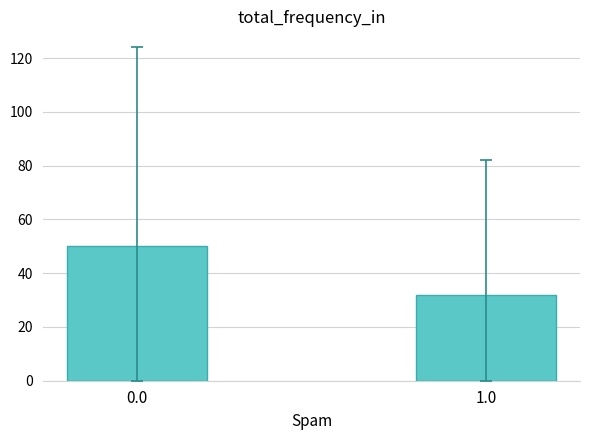

Reading left to right, what are all the values shown in this chart?

0.0=50	1.0=32